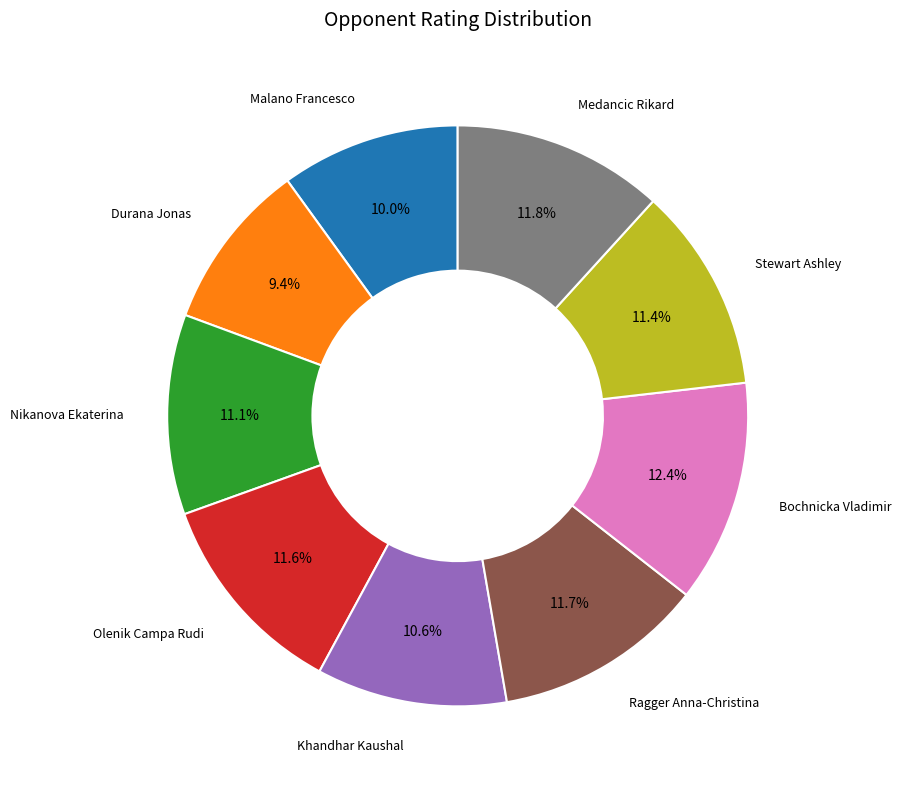

Is there any slice that represents more than half of the pie?

No